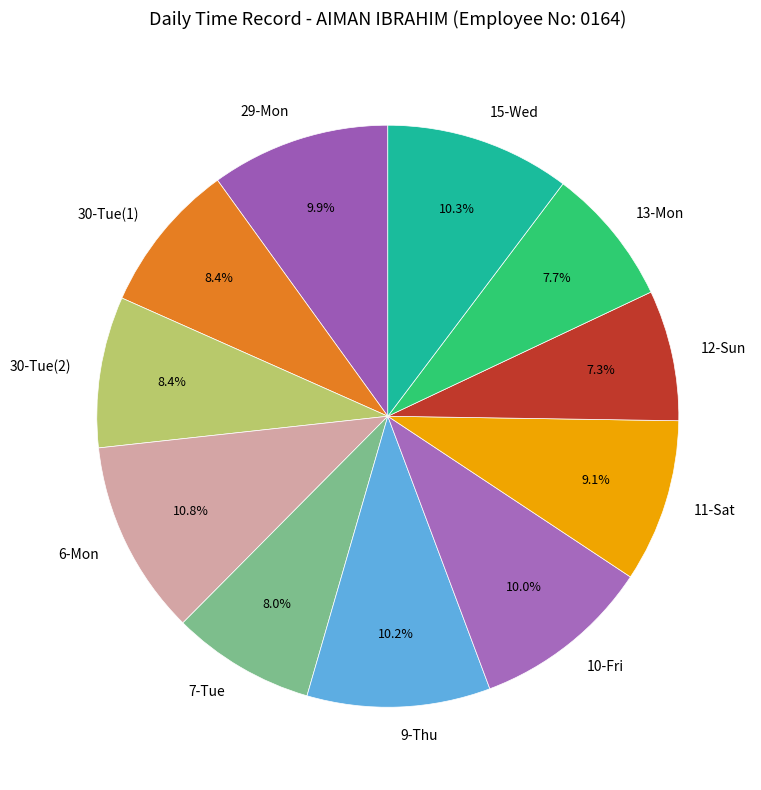

To the nearest percent, what percentage of the pie is 7-Tue?

8%